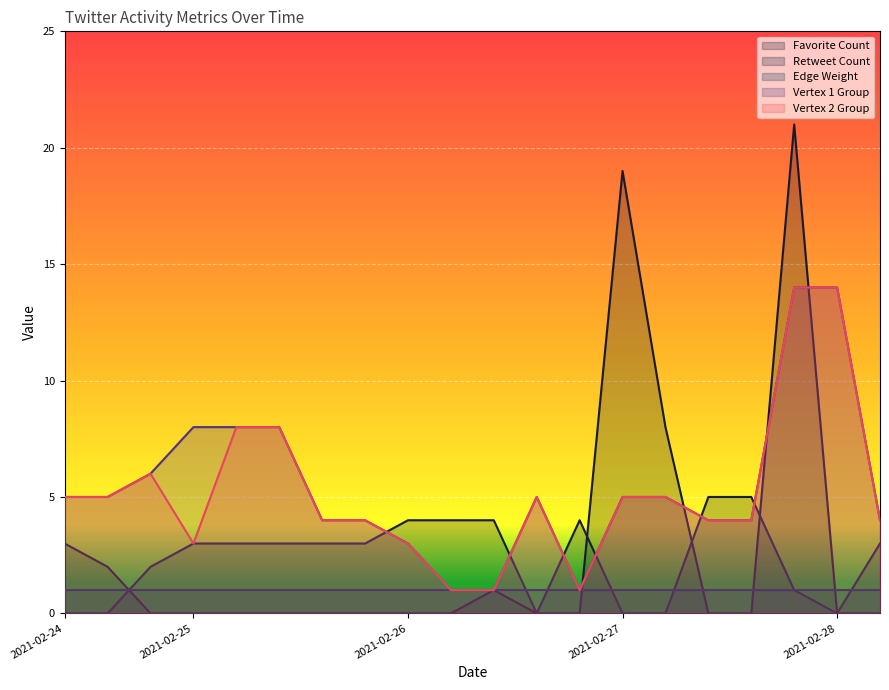

Which series has the widest spread of values?

Favorite Count